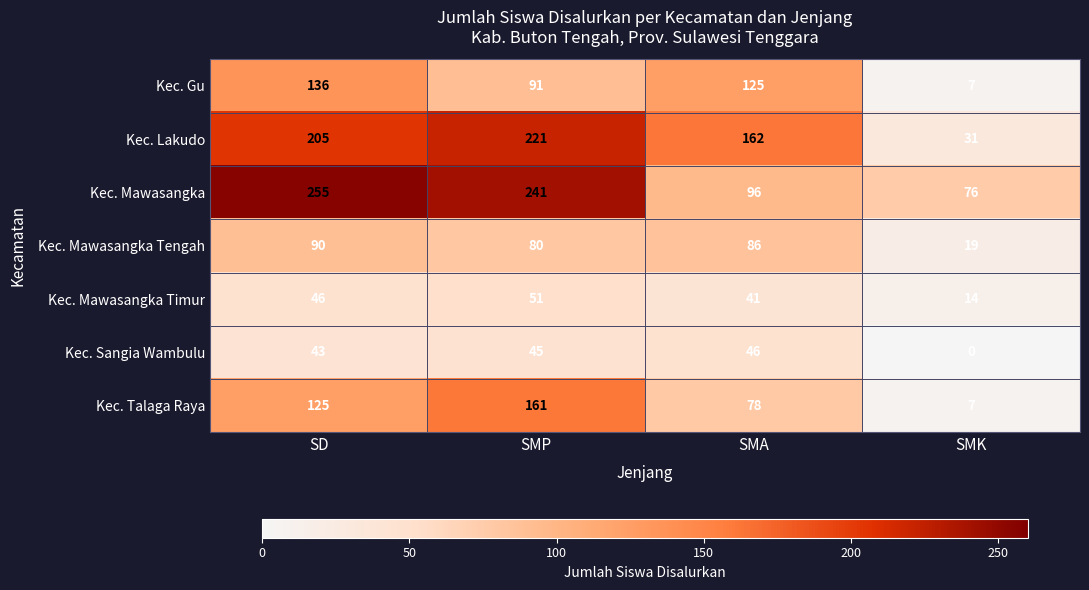

What is the difference between the Kec. Mawasangka Timur values at SMA and SMP?

10